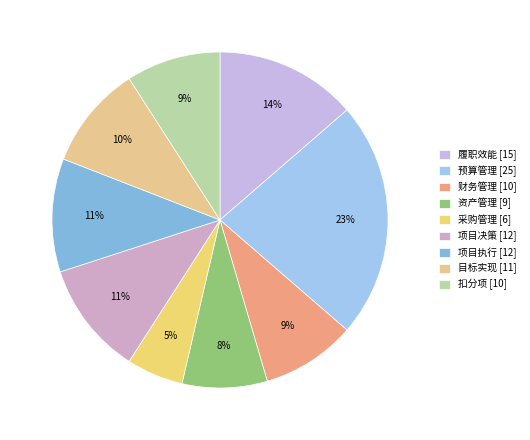

Count the number of slices in the pie.

9